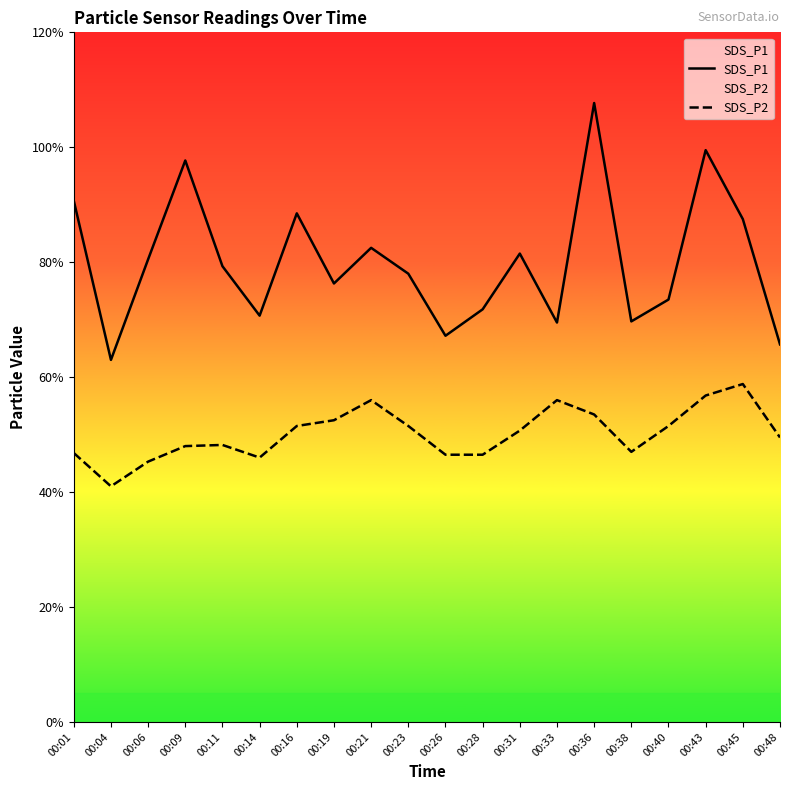

Where is the first local minimum for SDS_P2?

00:04